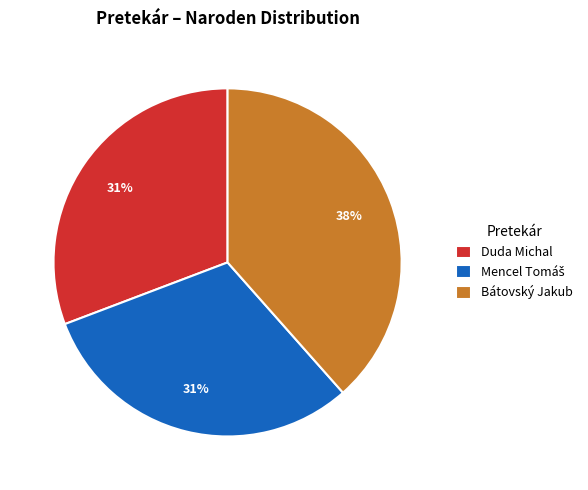

To the nearest percent, what is the average slice percentage?

33%